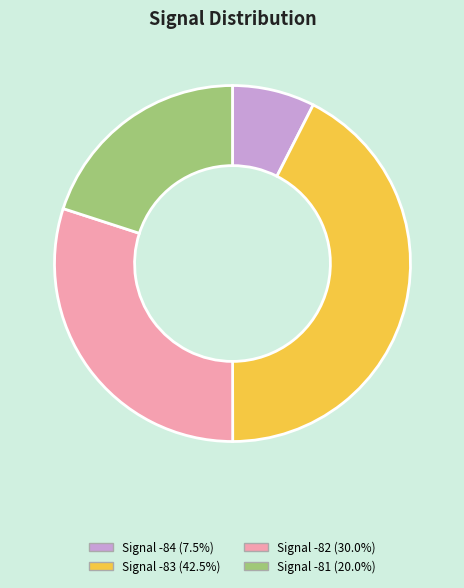

Do Signal -82 (30.0%) and Signal -83 (42.5%) together represent more than half of the pie?

Yes